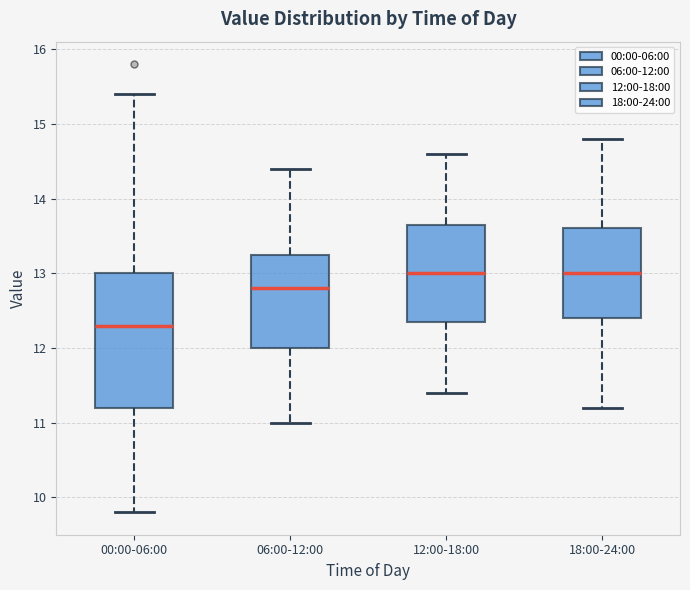

Reading left to right, read every box against the y-axis: the position of its median line, the range the box covers, and the ends of its whiskers. The values are not printed on the chart, so give them approximately, as read against the axis.

00:00-06:00: median 12.3, box 11.2 to 13.0, whiskers 9.8 to 15.4
06:00-12:00: median 12.8, box 12.0 to 13.3, whiskers 11.0 to 14.4
12:00-18:00: median 13.0, box 12.4 to 13.7, whiskers 11.4 to 14.6
18:00-24:00: median 13.0, box 12.4 to 13.6, whiskers 11.2 to 14.8